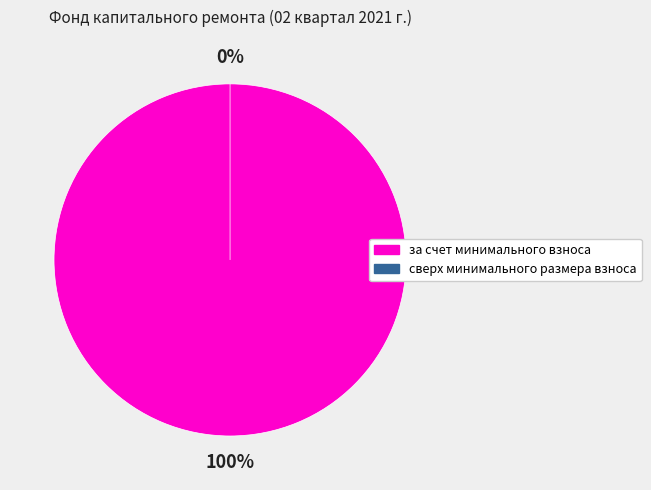

Do за счет минимального взноса and сверх минимального размера взноса together represent more than half of the pie?

Yes